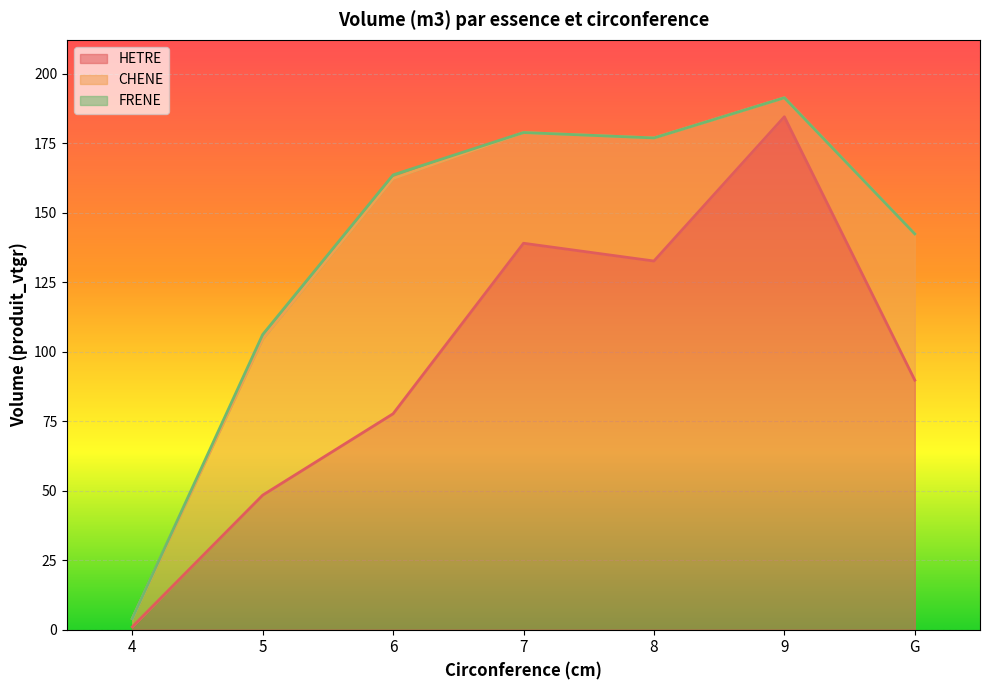

What is the sum of all FRENE values?

2.8